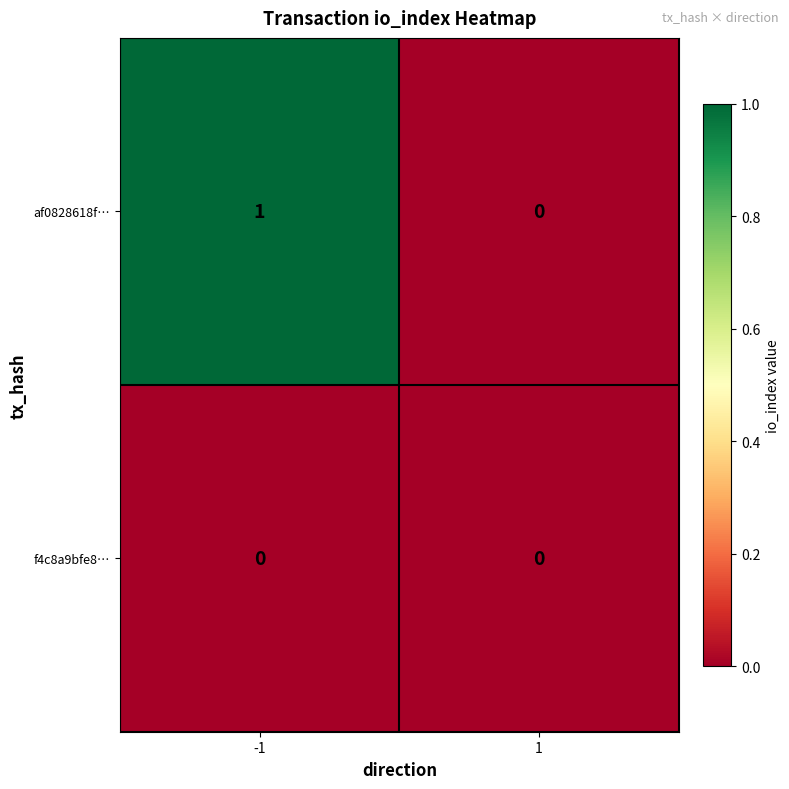

Which label corresponds to the largest value in the chart?

-1